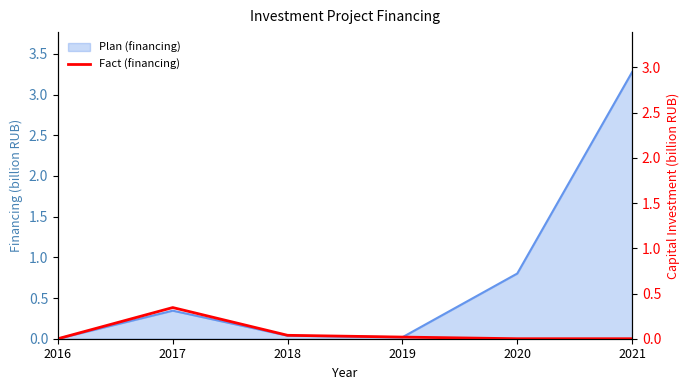

What is the sum of all values?

0.4